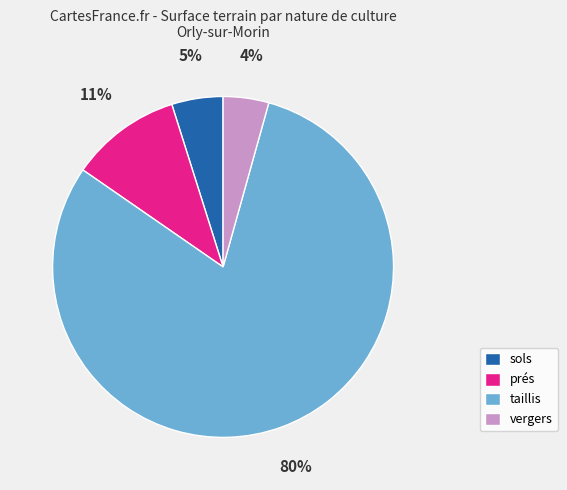

Which slice is the smallest?

vergers